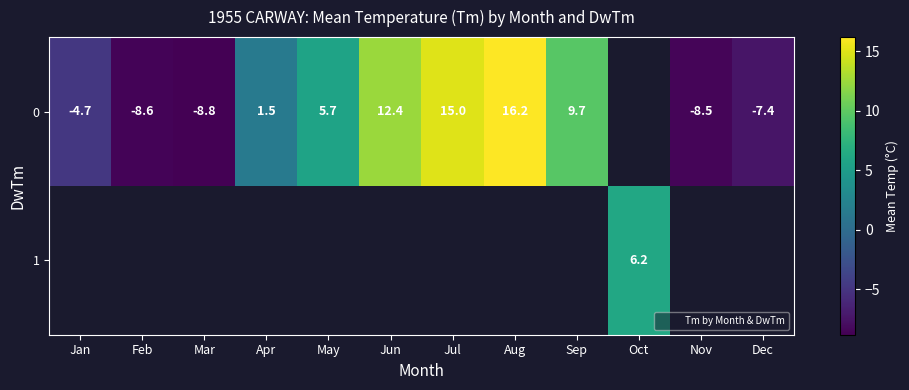

The 0 series shows 1.5 at Apr. True or false?

True